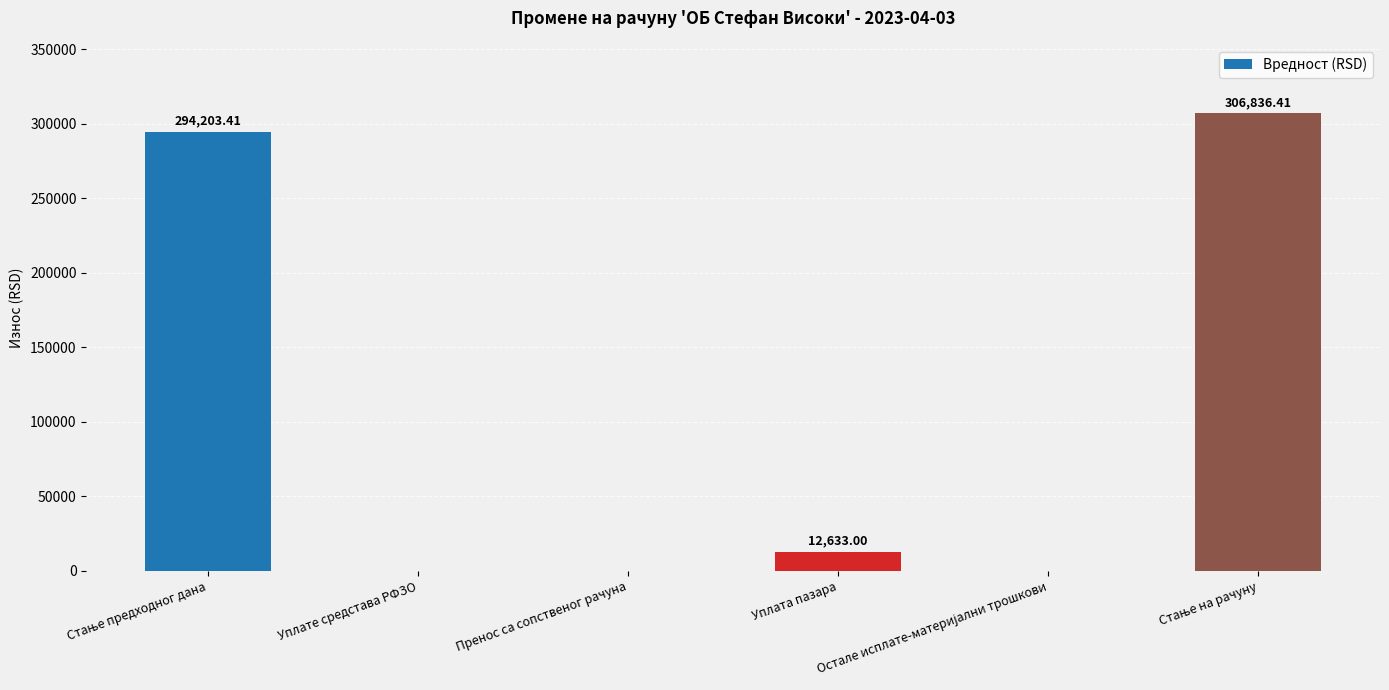

What is the sum of all values?

613672.8